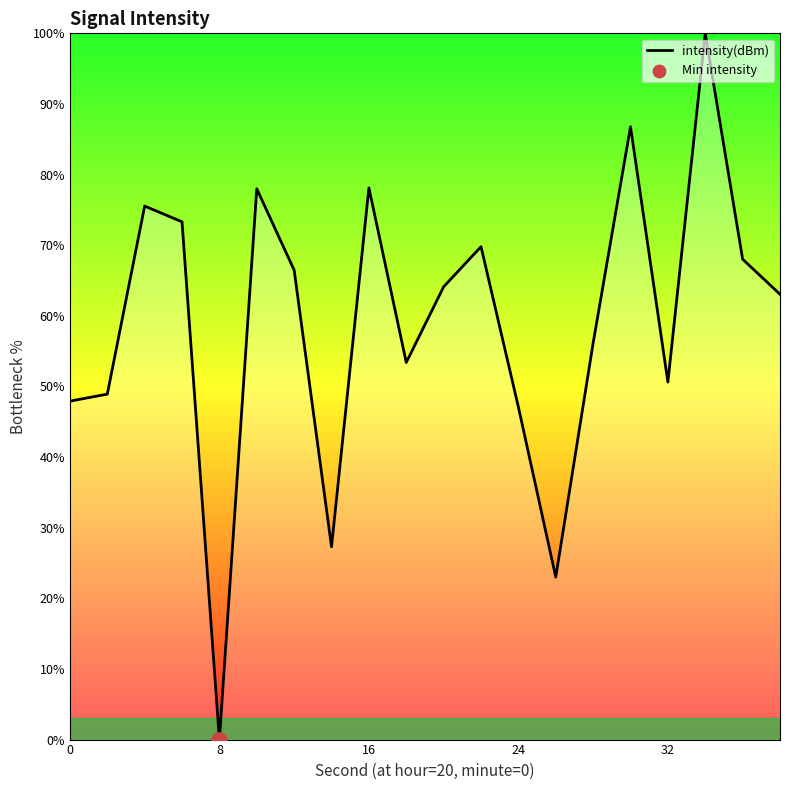

How many lines are shown in the chart?

1